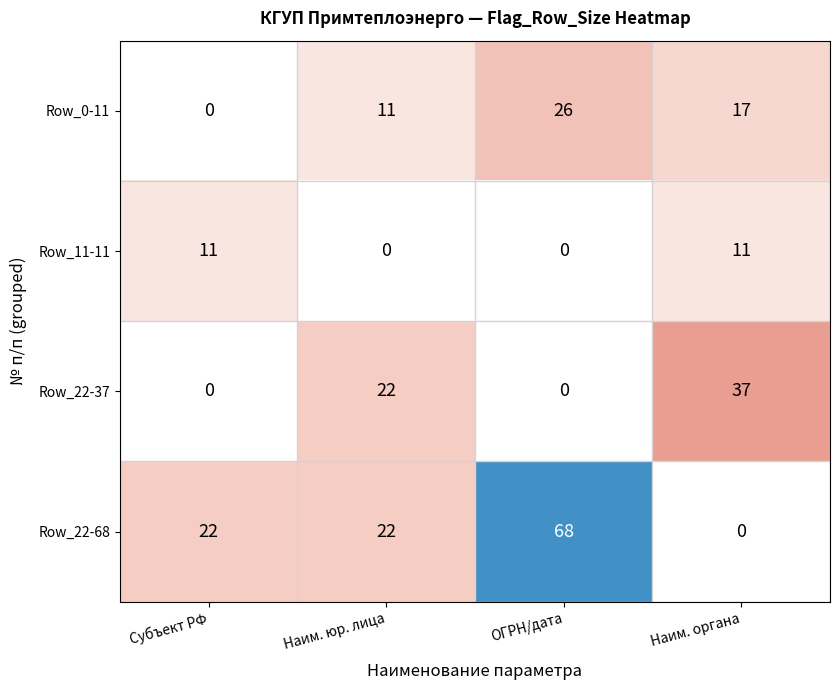

What is the difference between the second highest and minimum values in the Row_0-11 series?

17